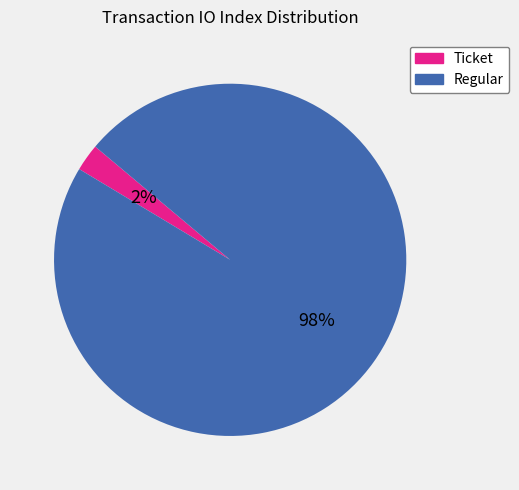

How many slices are in this pie chart?

2